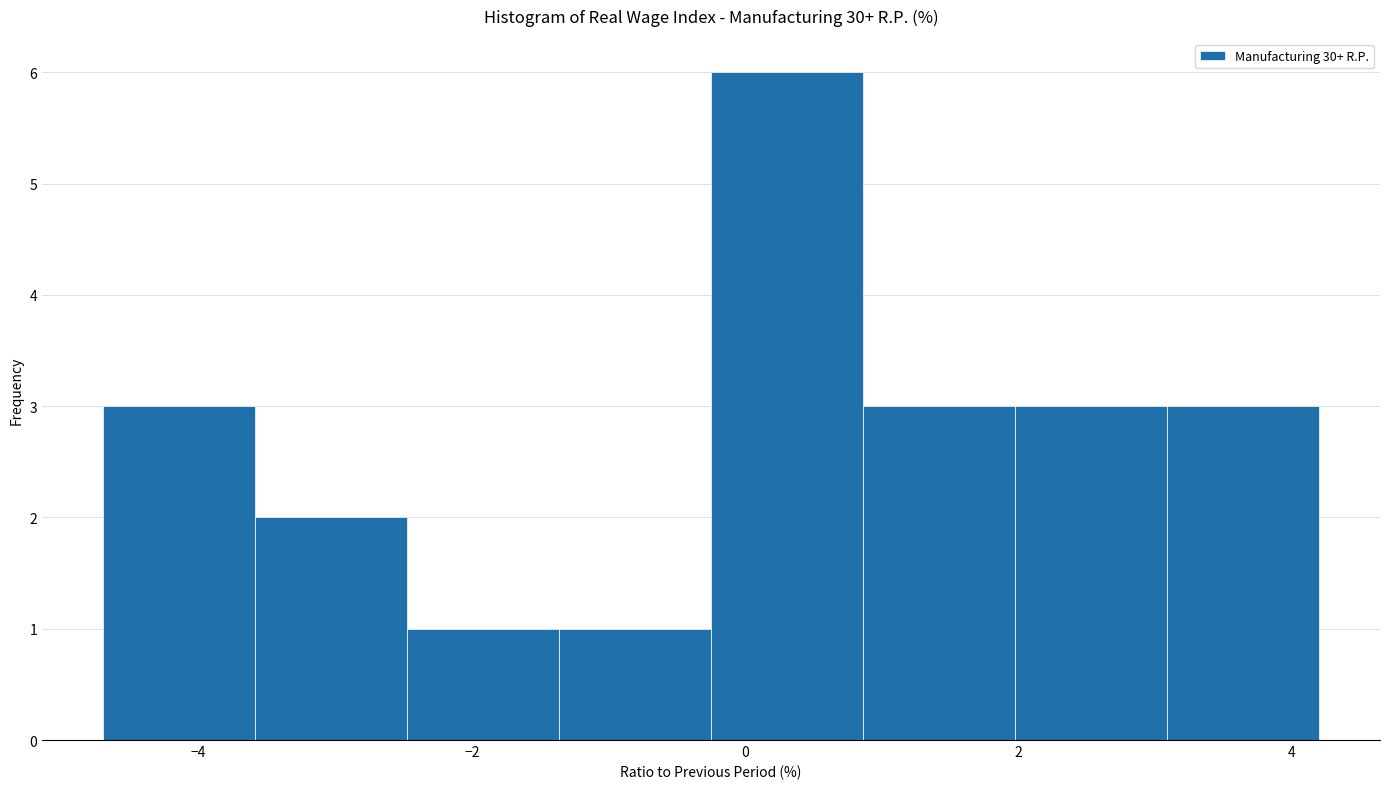

What is the height of the bar covering -0.2 to 0.8 on the x-axis? Neither the bar edges nor the heights are printed on the chart, so give them approximately, as read against the axes.

6